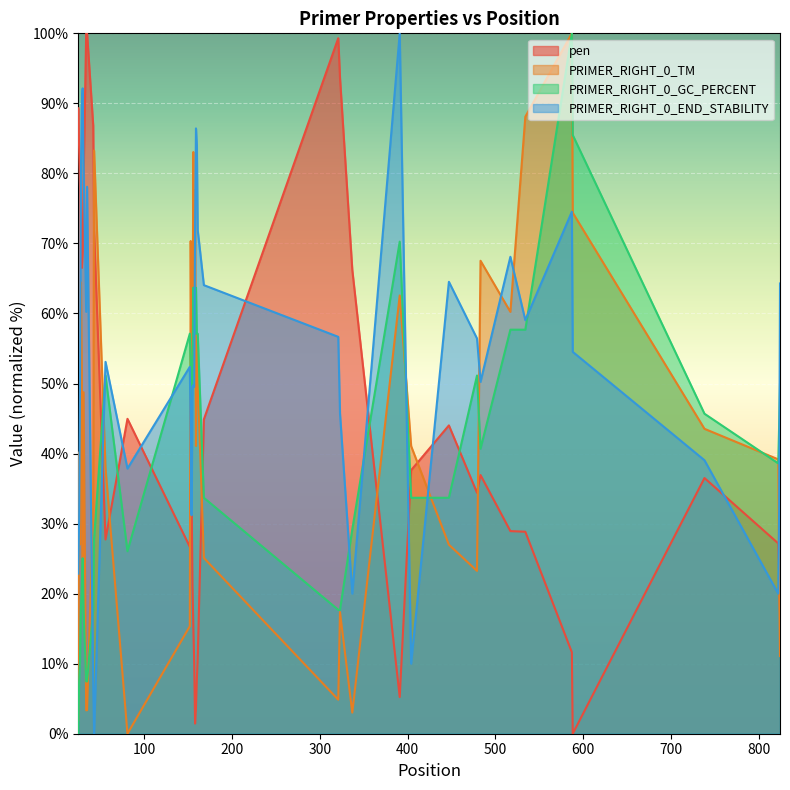

Where is pen nearest to the value 50?

81